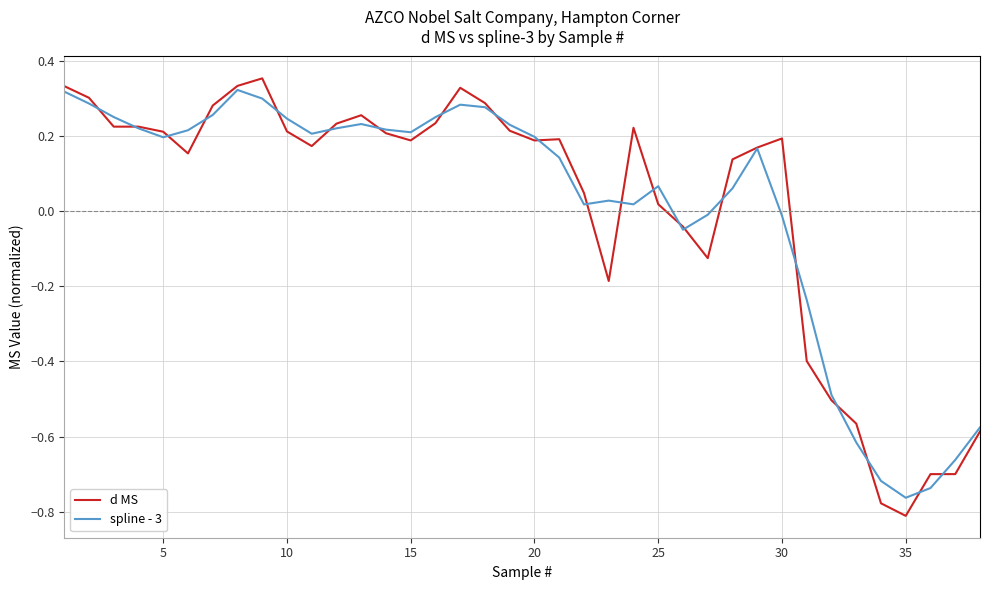

Which series has the widest spread of values?

d MS